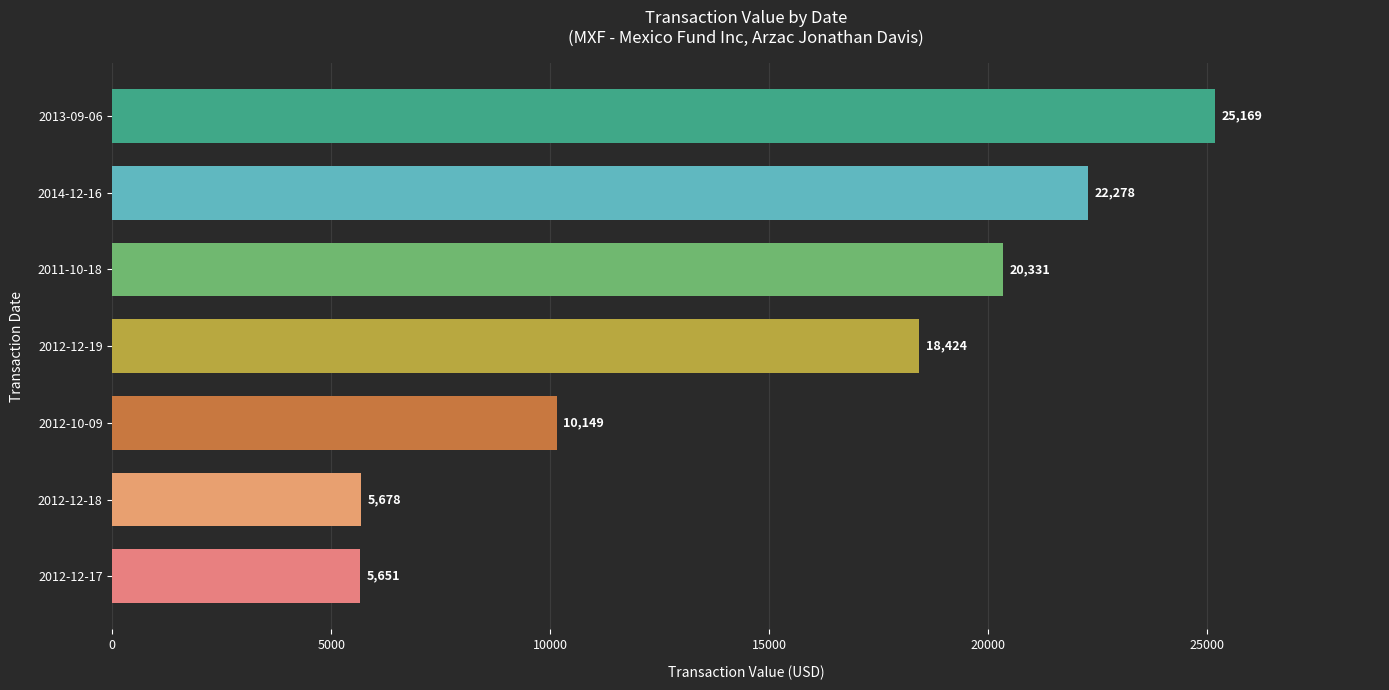

Reading bottom to top, list all the values displayed in this chart.

2012-12-17=5651	2012-12-18=5678	2012-10-09=10149	2012-12-19=18424	2011-10-18=20331	2014-12-16=22278	2013-09-06=25169